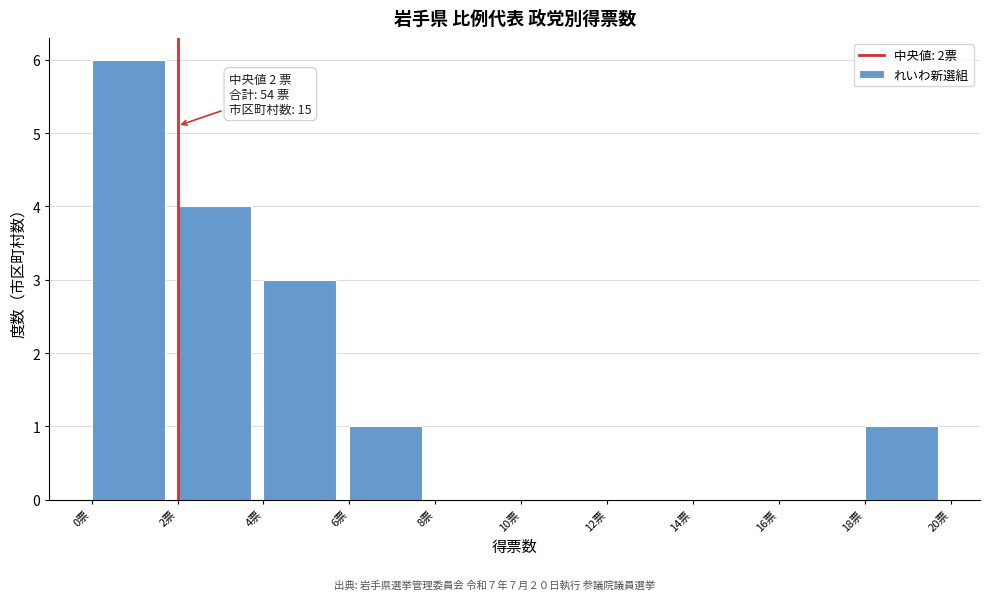

Over which range of the x-axis is the bar tallest?

0 to 2